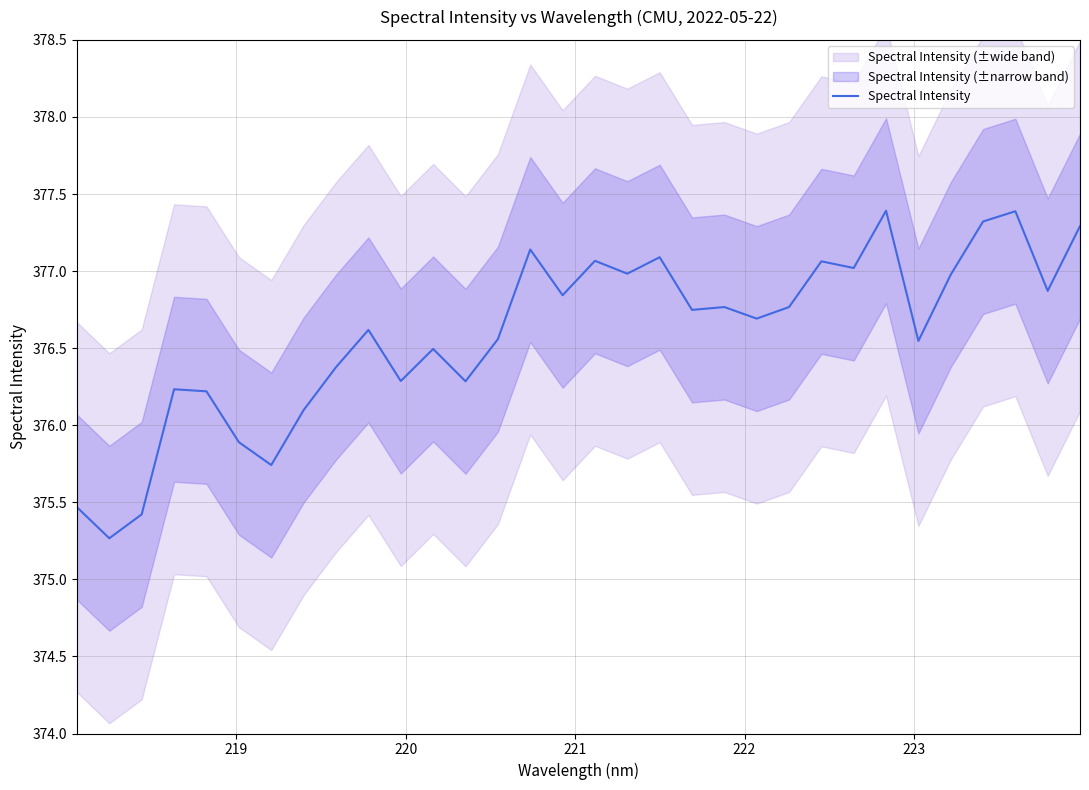

What is the maximum value for Spectral Intensity?

377.4